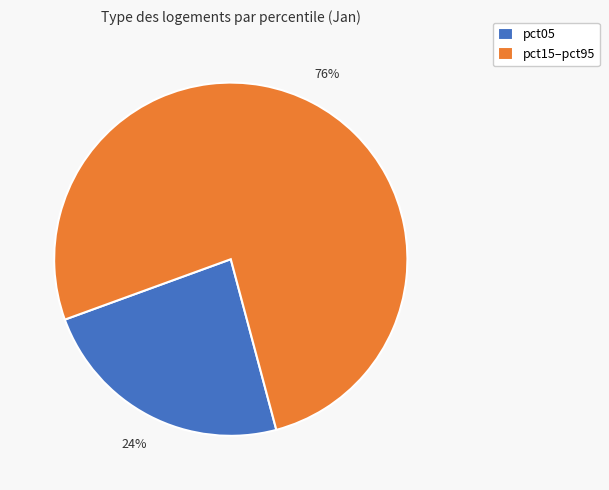

Does any single category account for the majority?

Yes